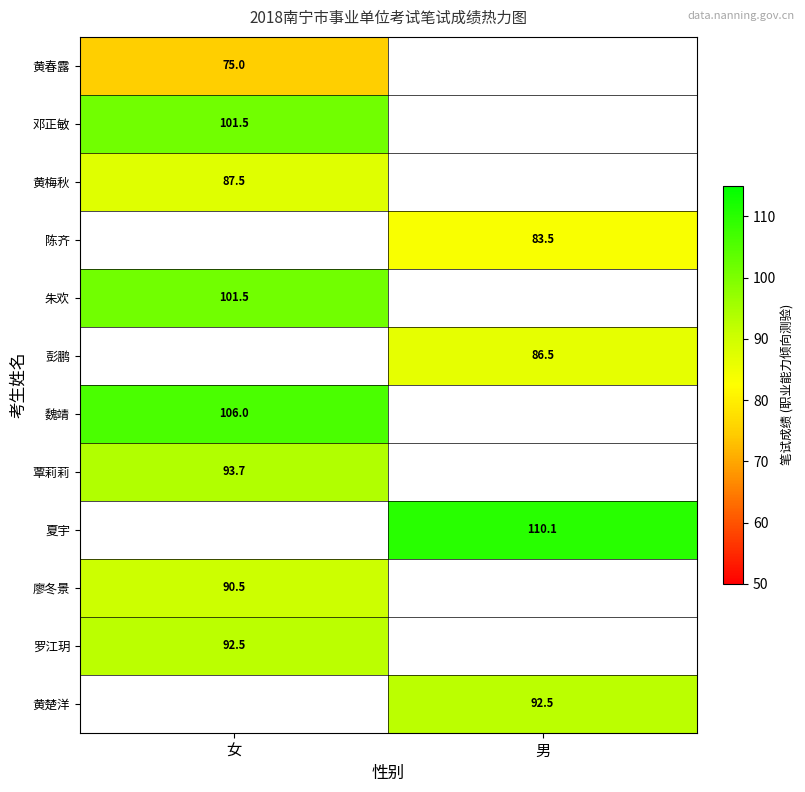

True or false: 朱欢 has a value of 101.5 at 女.

True